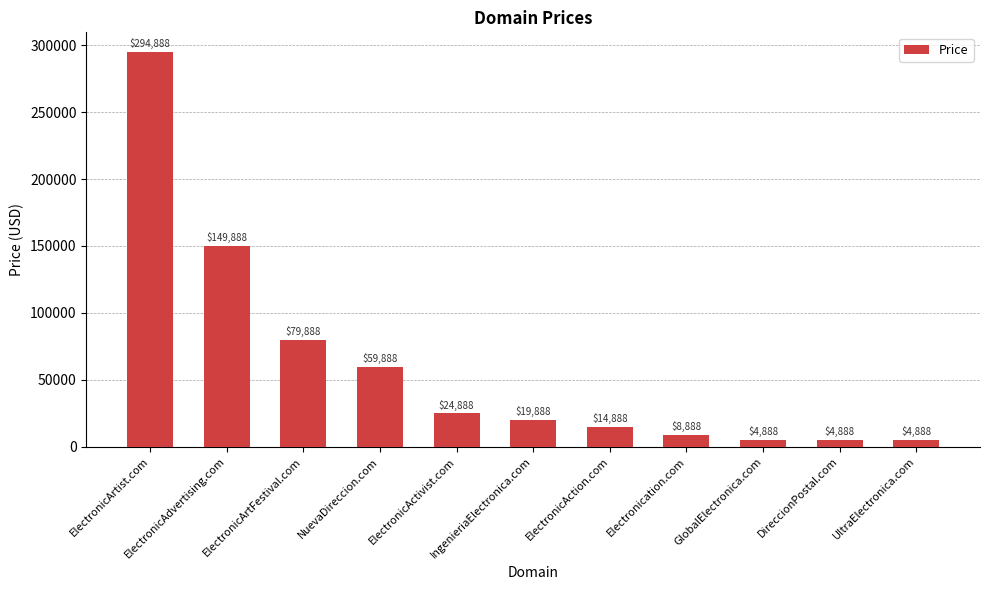

What is the value of the 11th bar from the left?

4888